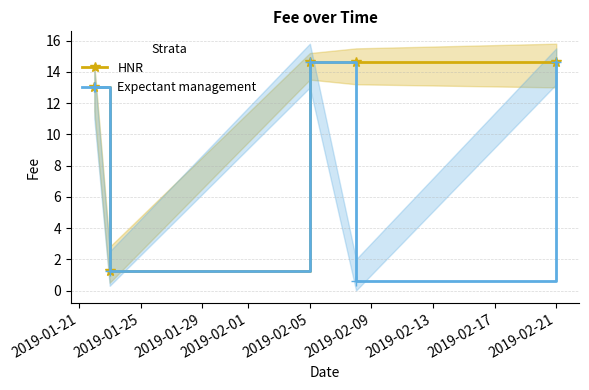

Is it true that Expectant management equals 14.6 at 2019-02-05?

True